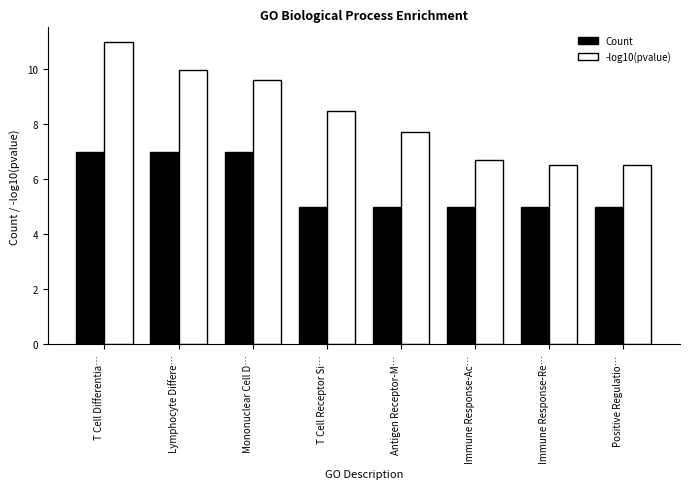

What is the label of the 6th bar from the left?

Immune Response-Ac…